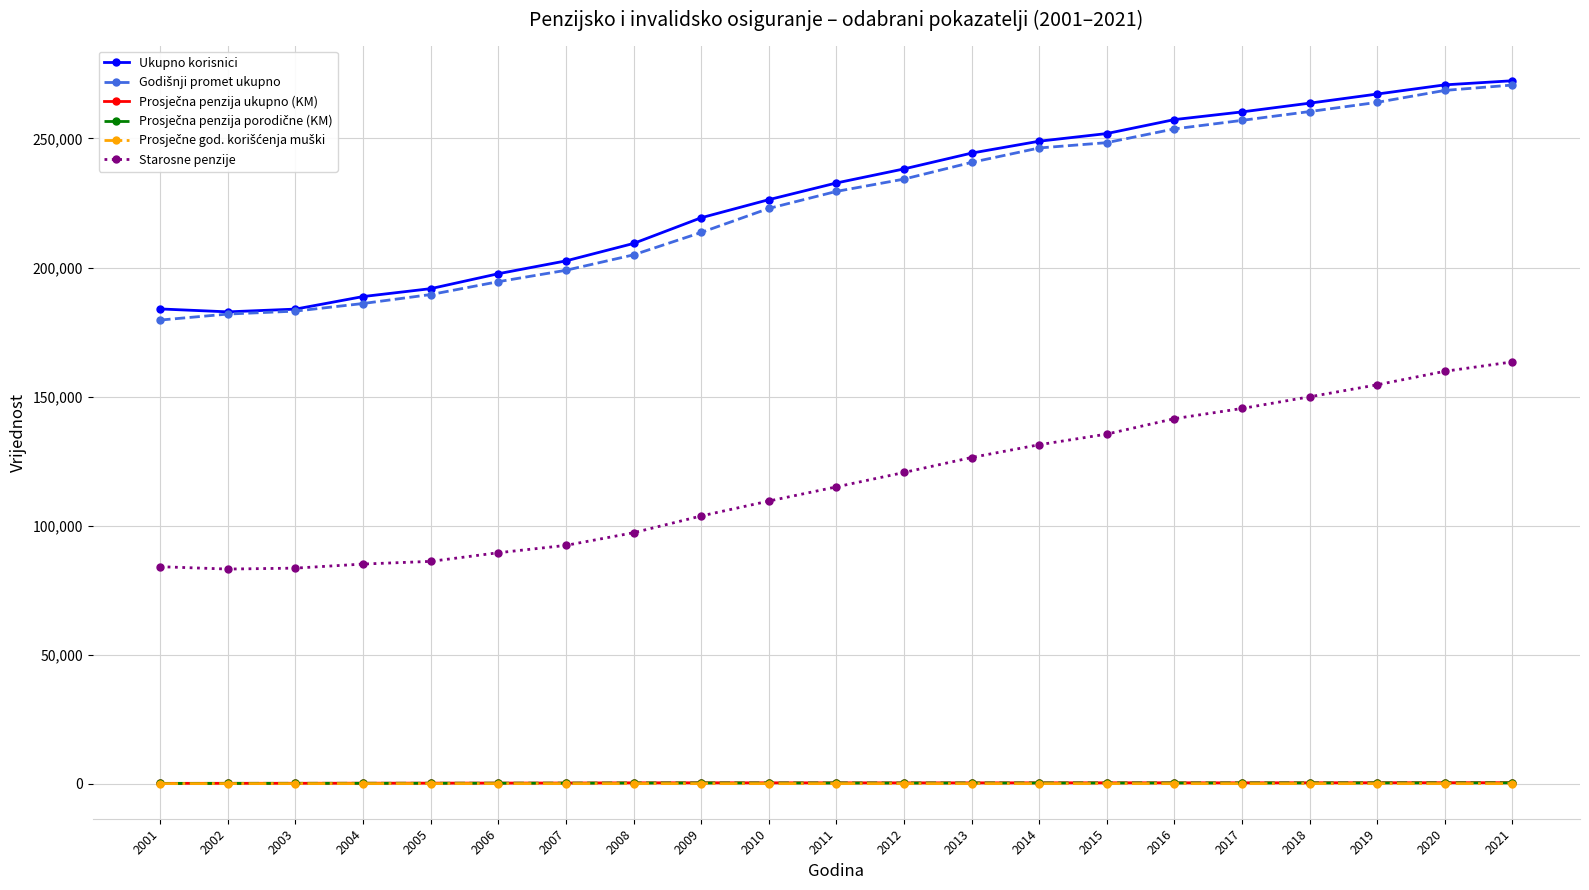

What is the value of the Ukupno korisnici point at the 21st from the left?

272376.0